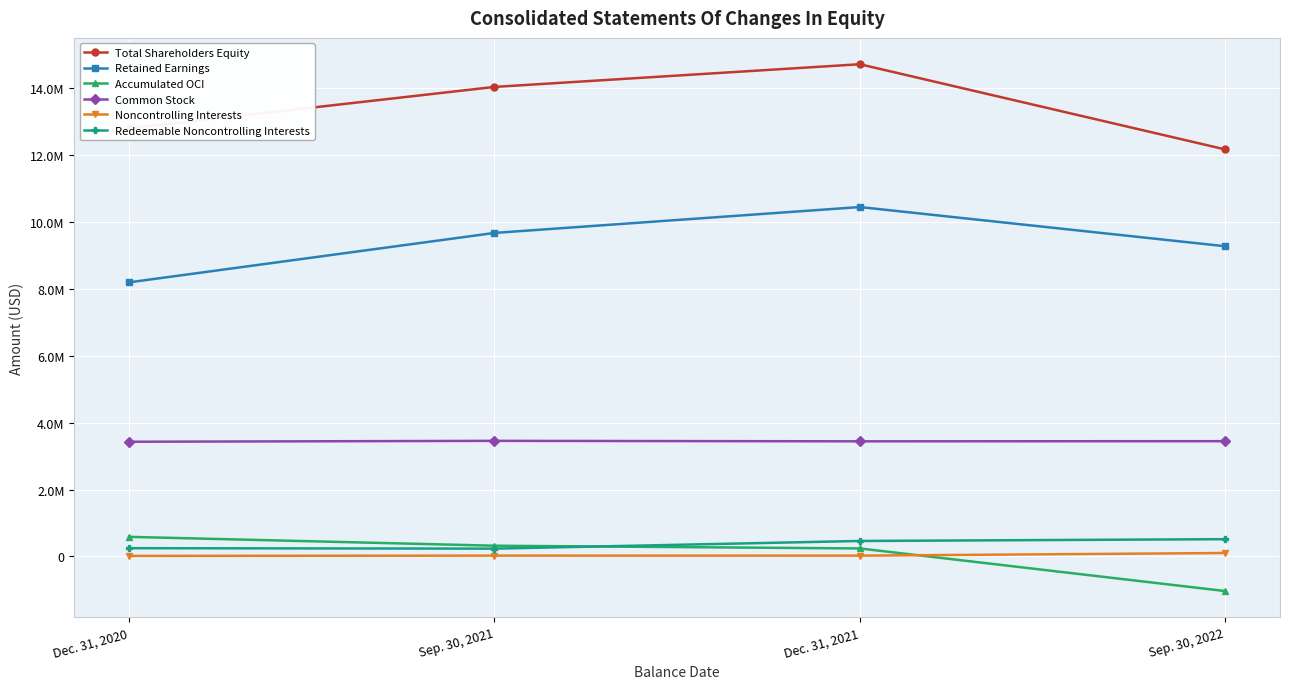

Does the chart have visible grid lines?

Yes